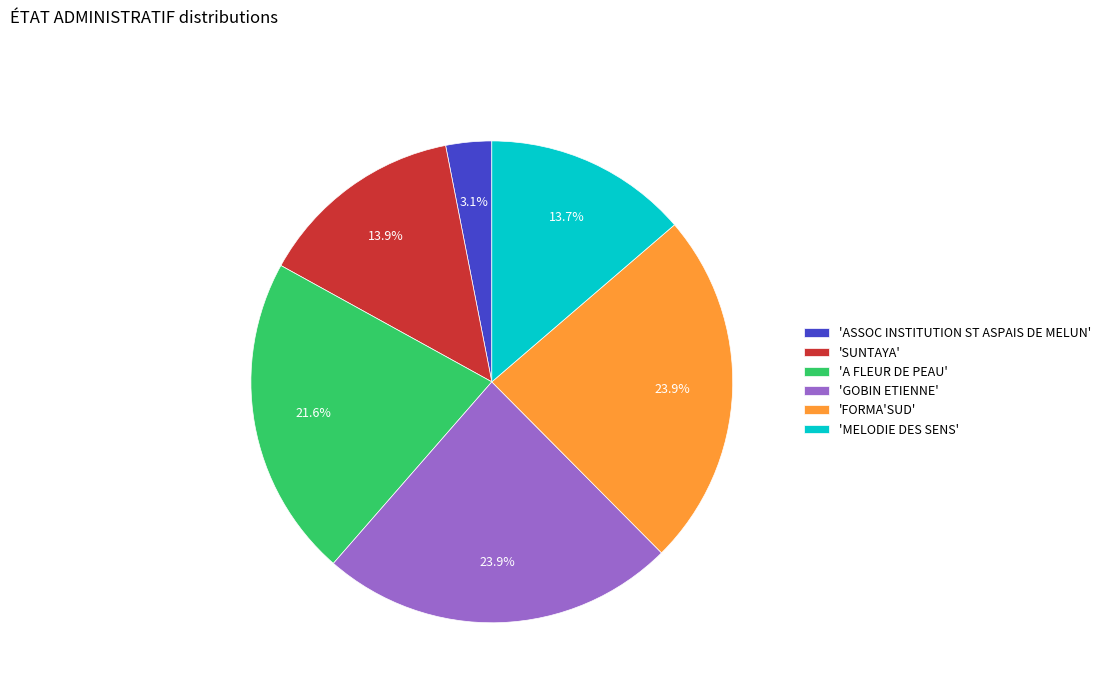

Approximately how many times larger is the value at 'GOBIN ETIENNE' compared to 'A FLEUR DE PEAU'?

1.1